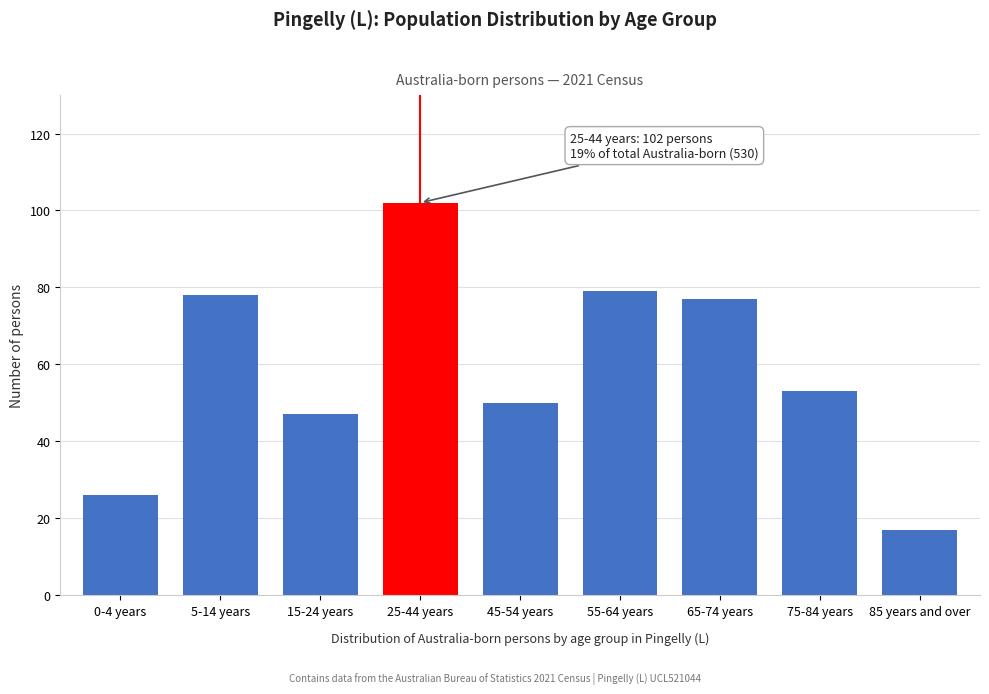

Reading left to right, what are all the values shown in this chart?

0-4 years=26	5-14 years=78	15-24 years=47	25-44 years=102	45-54 years=50	55-64 years=79	65-74 years=77	75-84 years=53	85 years and over=17